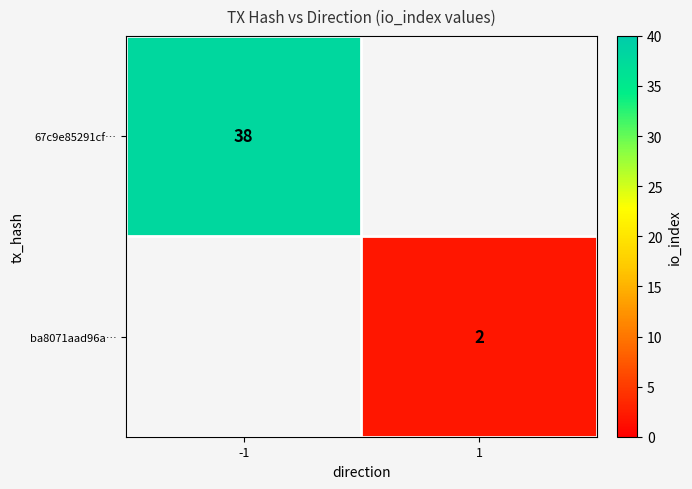

At which category does the chart reach its minimum across all series?

1